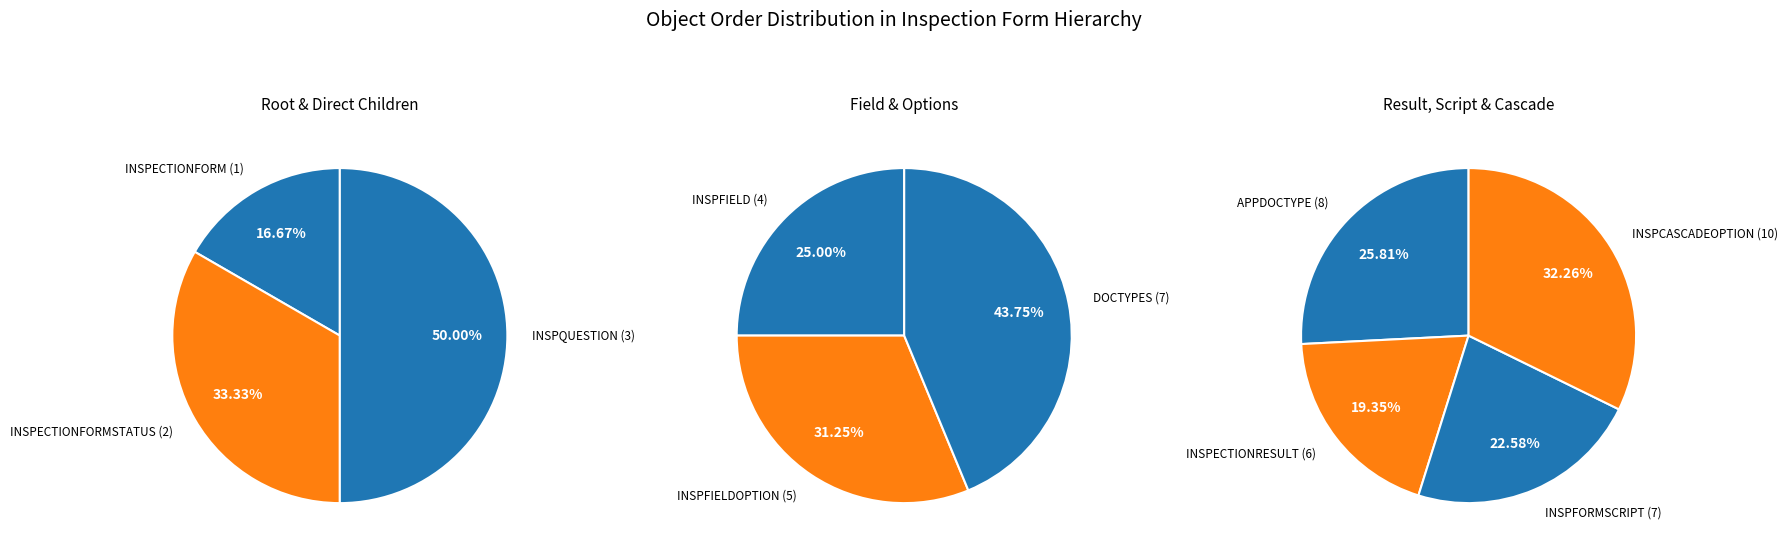

Is there any slice that represents more than half of the pie?

No